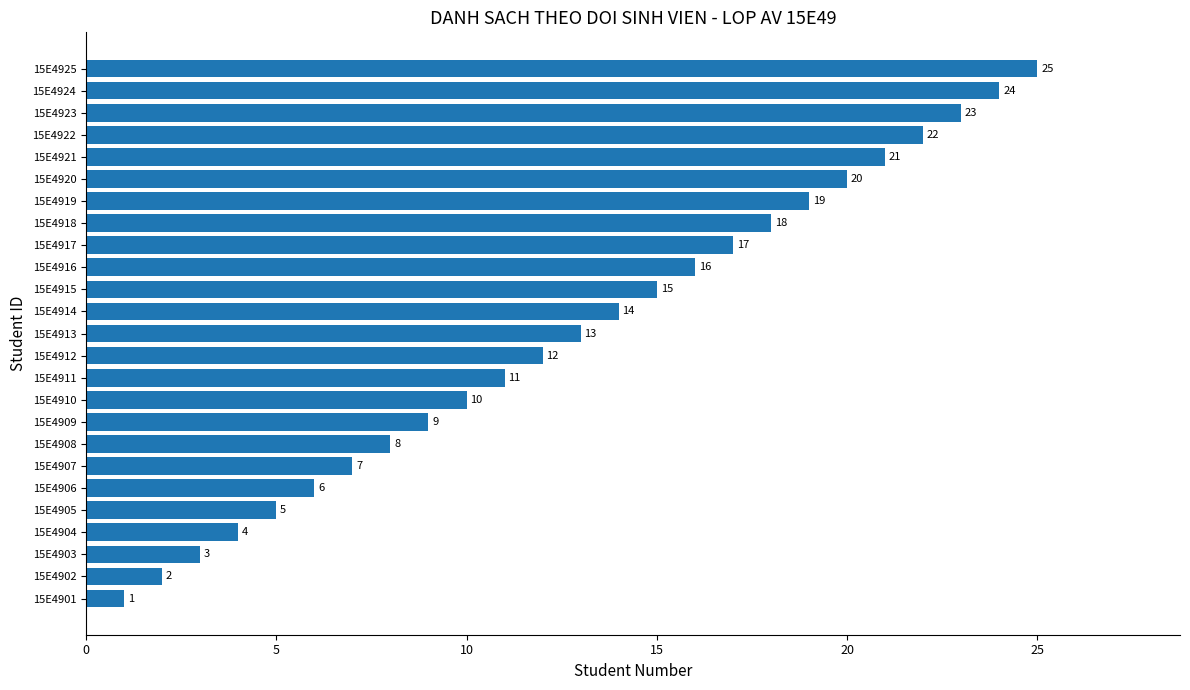

Read the value at 15E4903.

3